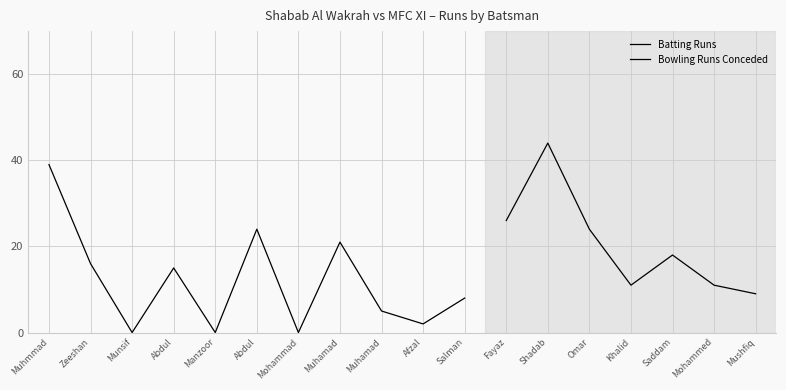

List the labels in order of value, smallest first.

Munsif, Manzoor, Mohammad, Afzal, Muhamad, Salman, Abdul, Zeeshan, Muhamad, Abdul, Muhmmad